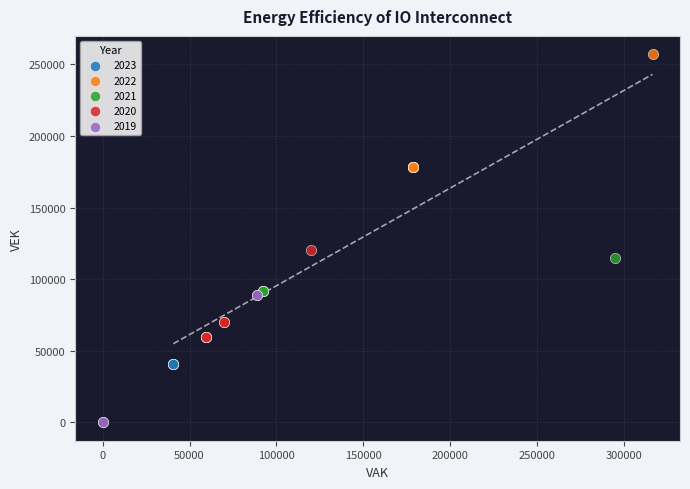

Which series reaches the minimum Y coordinate?

2019